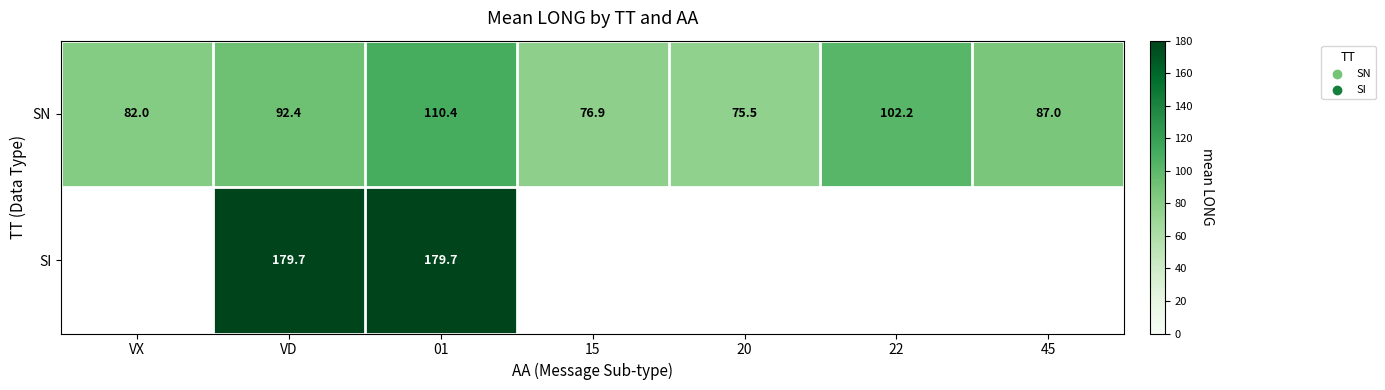

The value of SI at 01 is 289.6. True or false?

False